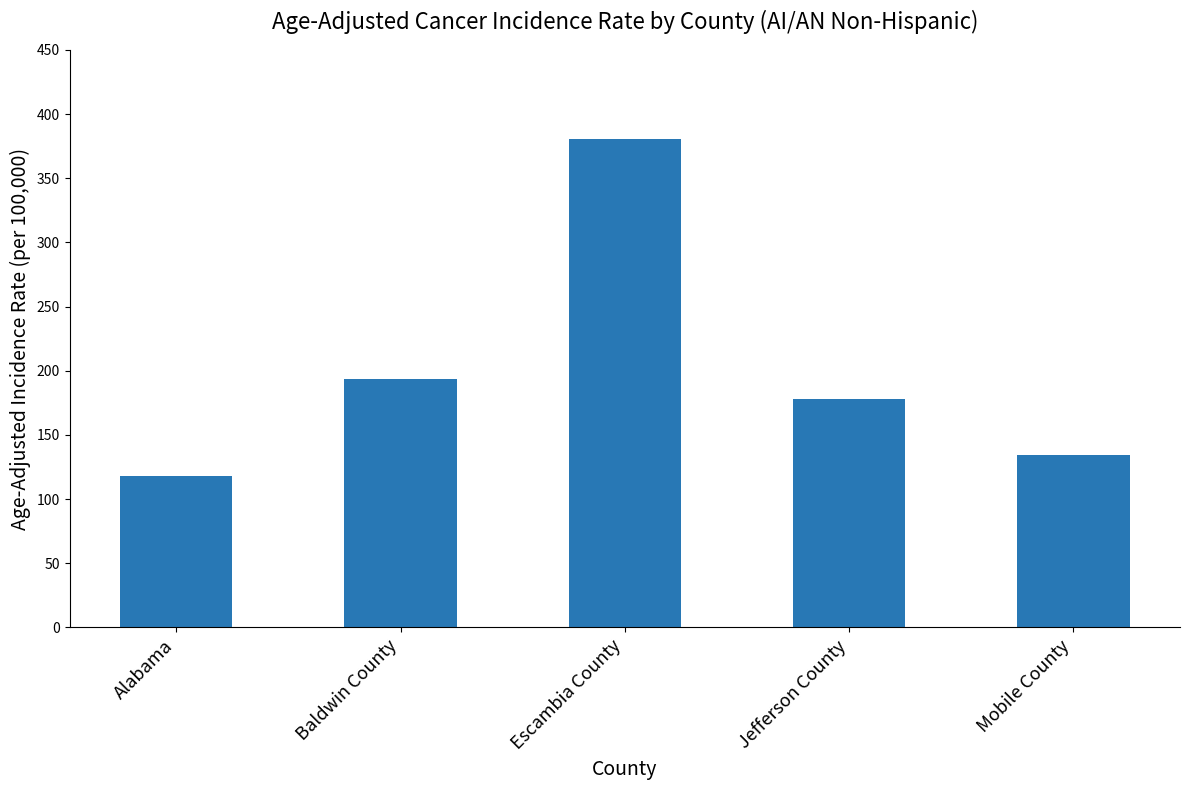

Which category has the highest value across all series?

Escambia County